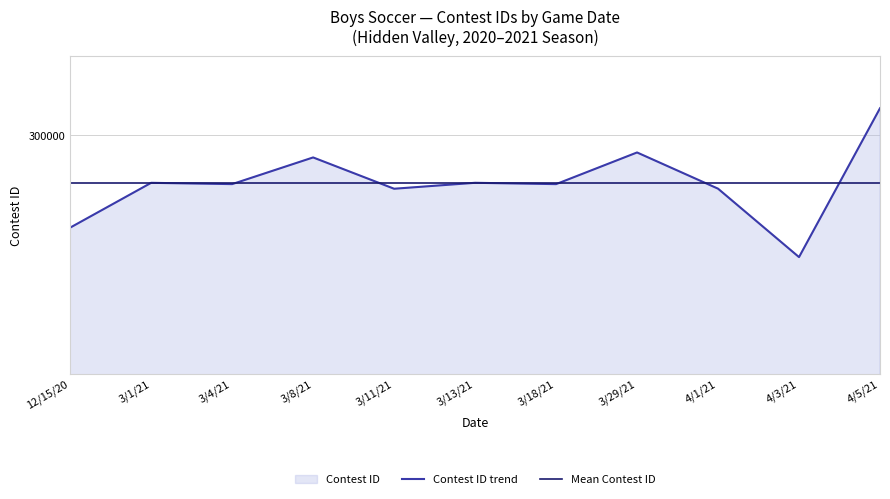

At 3/13/21, list the series in order from largest to smallest.

Contest ID trend, Mean Contest ID